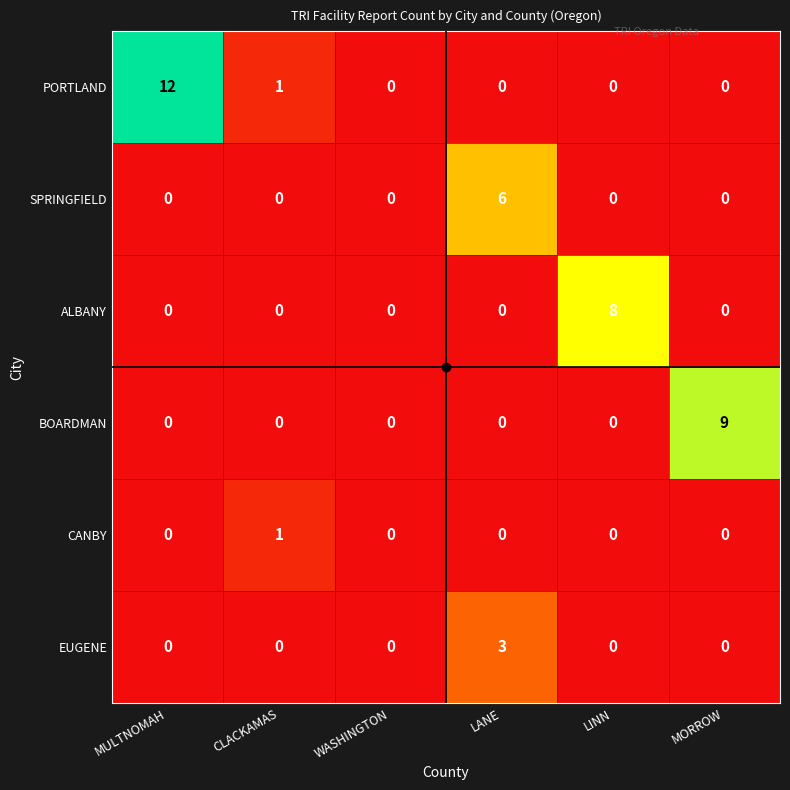

At how many categories does at least one series exceed 2?

4